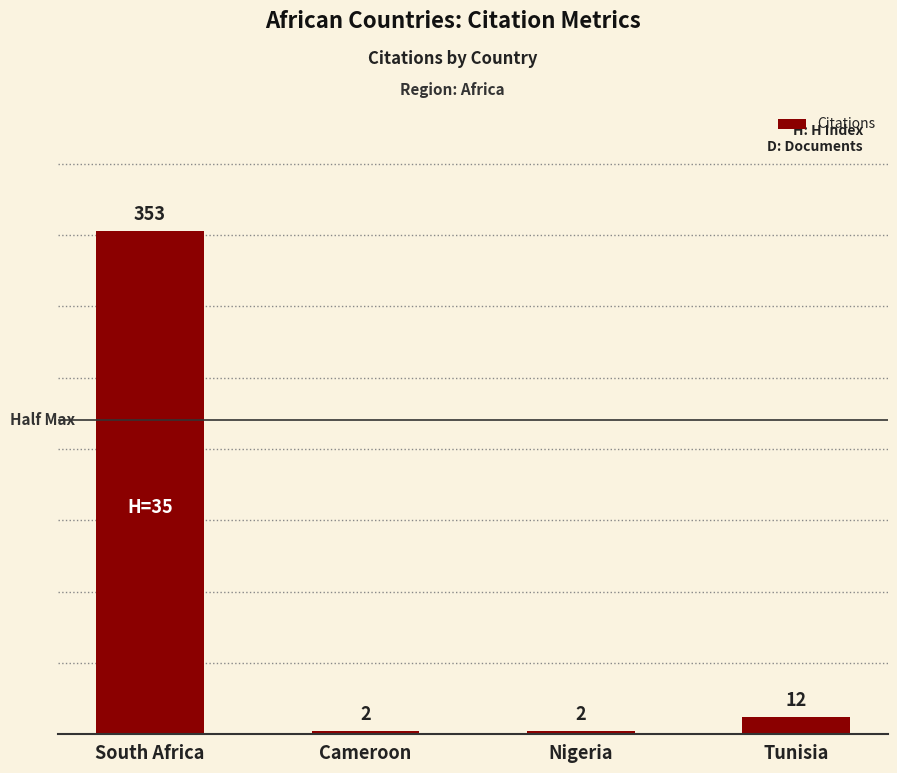

At which category does the chart reach its peak across all series?

South Africa